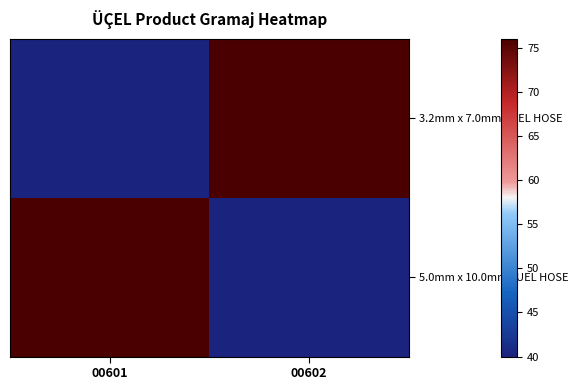

At 00601, list the series in order from largest to smallest.

5.0mm x 10.0mm FUEL HOSE, 3.2mm x 7.0mm FUEL HOSE